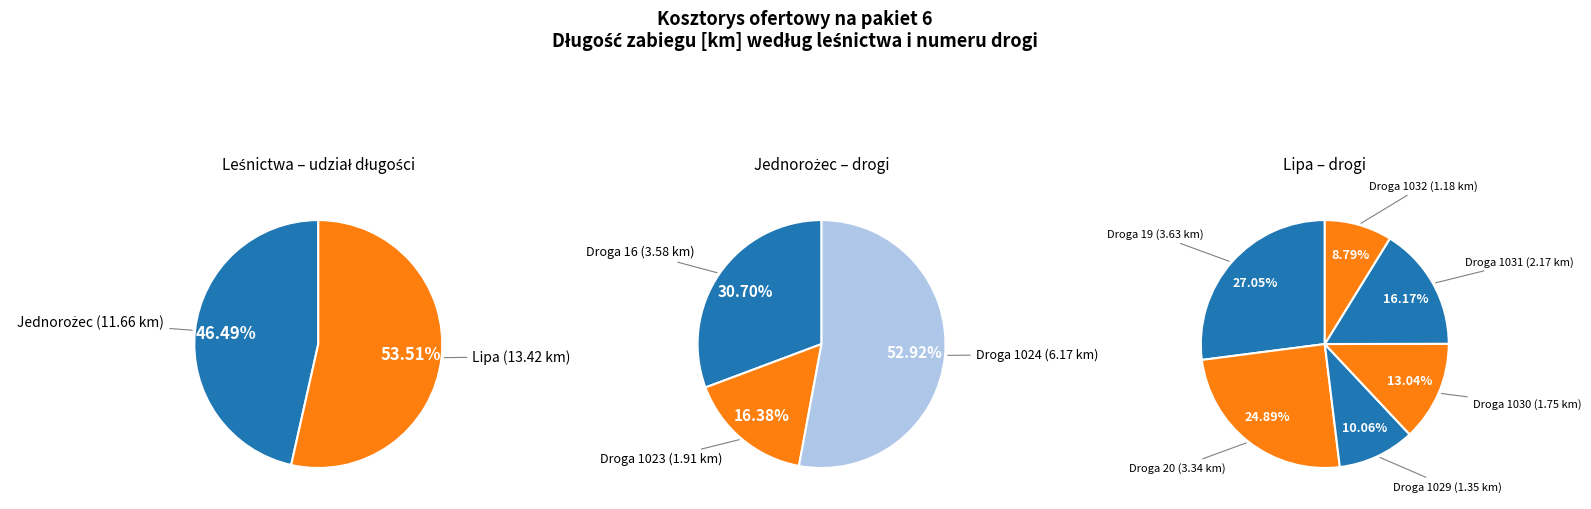

Is it true that 20 is 21% of the pie?

False